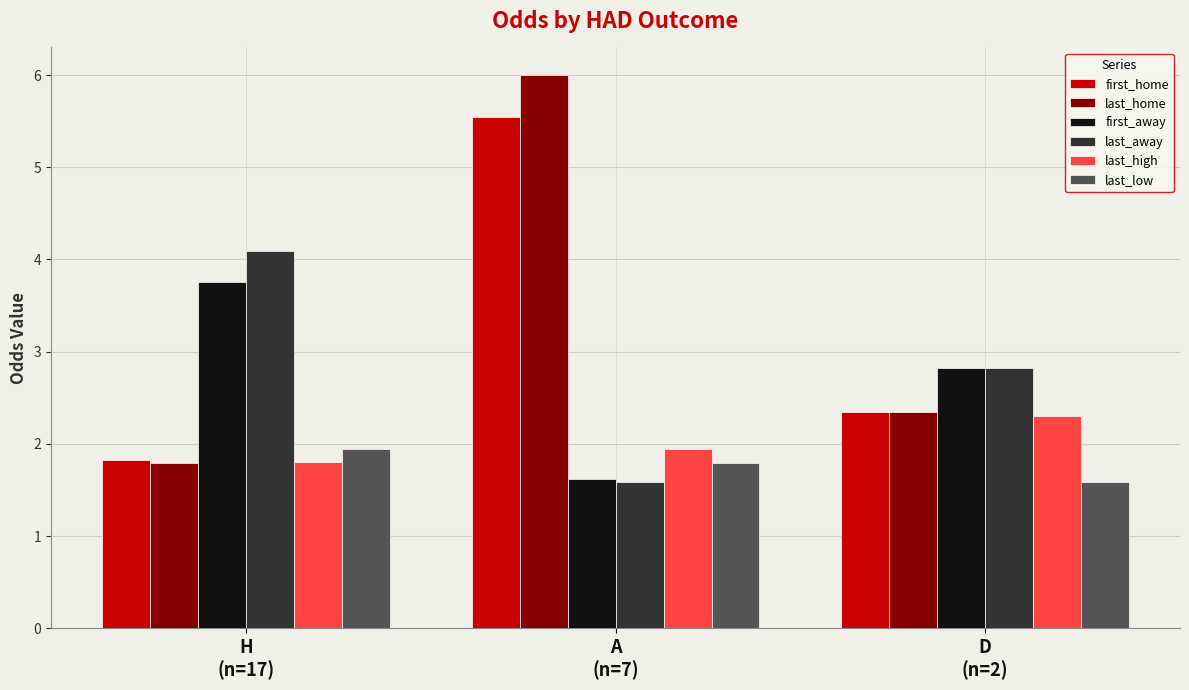

At which label does first_away first exceed 2?

H
(n=17)